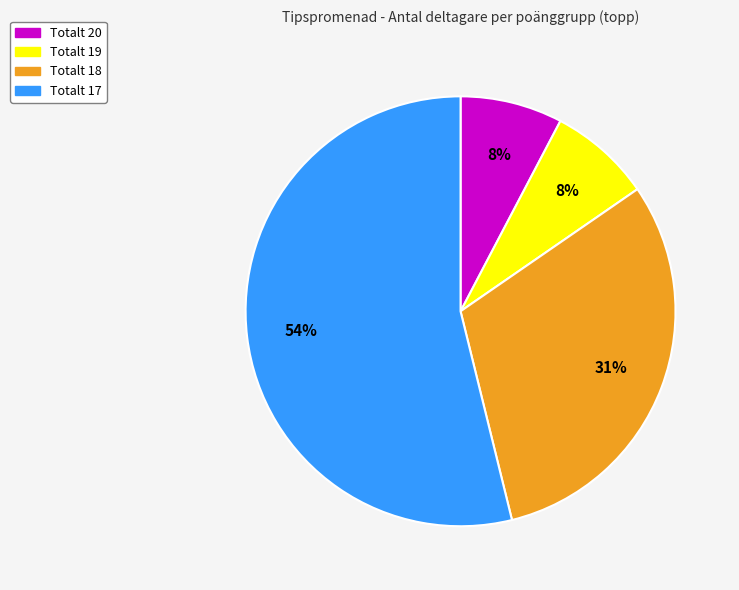

How many slices are in this pie chart?

4